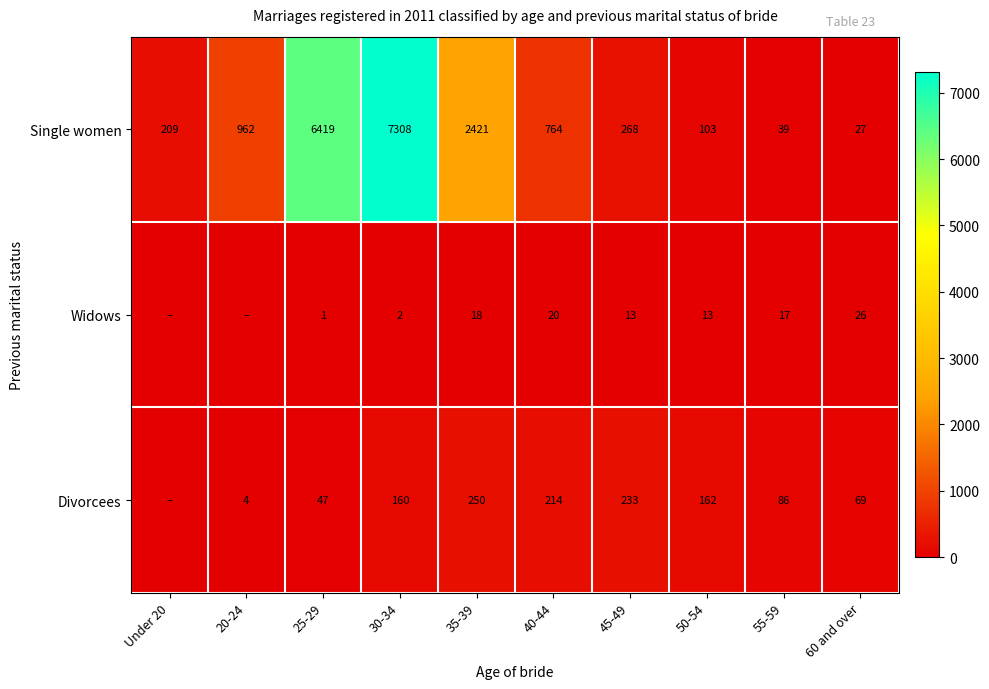

Where does the Single women series first go above 764?

20-24